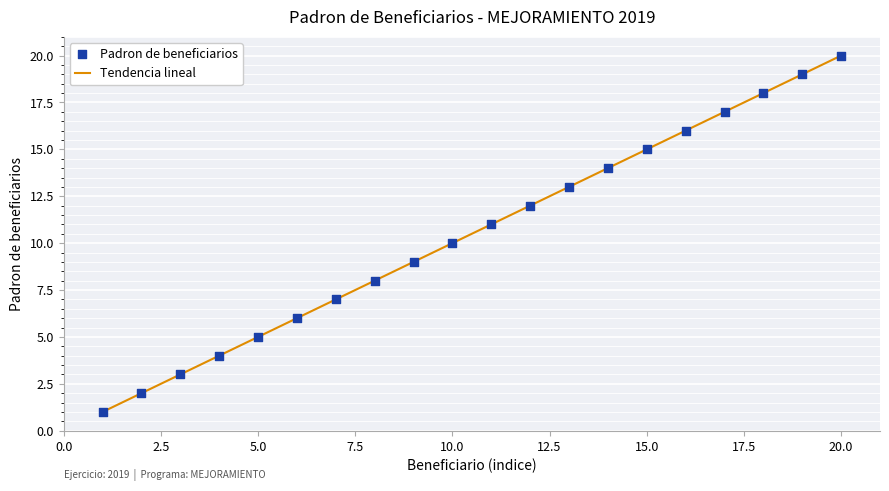

What is the difference between the maximum and minimum values?

19.0